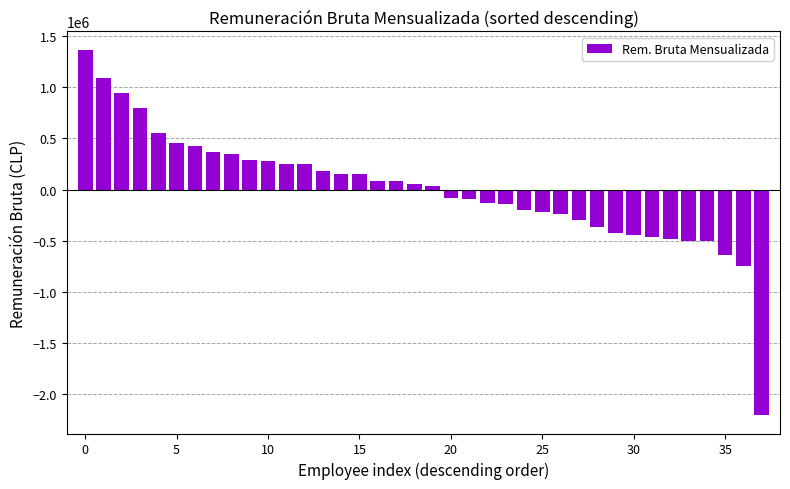

What is the maximum value shown in the chart?

1367446.8